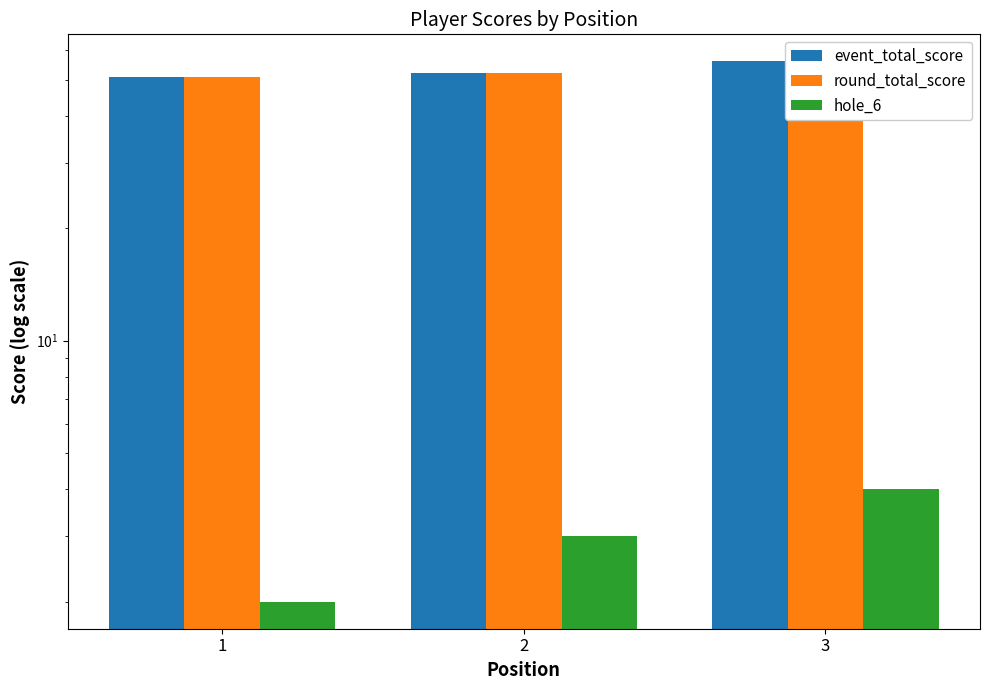

Rank the series by their maximum value, from highest to lowest.

event_total_score, round_total_score, hole_6